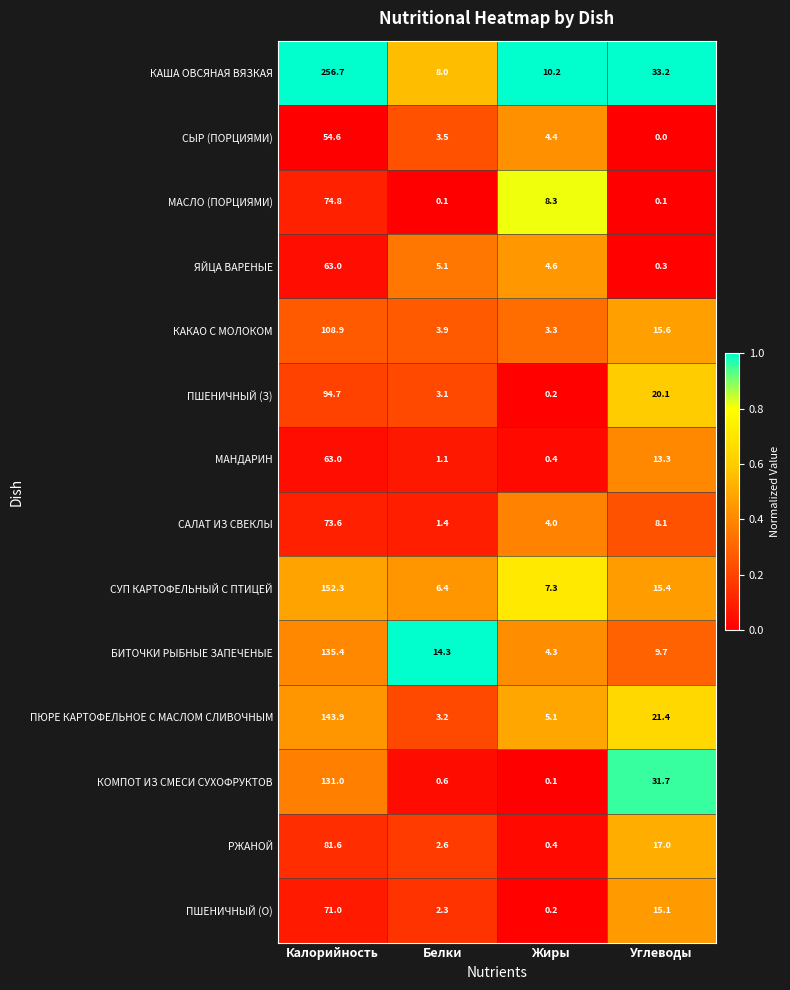

The value of МАНДАРИН at Калорийность is 63.0. True or false?

True